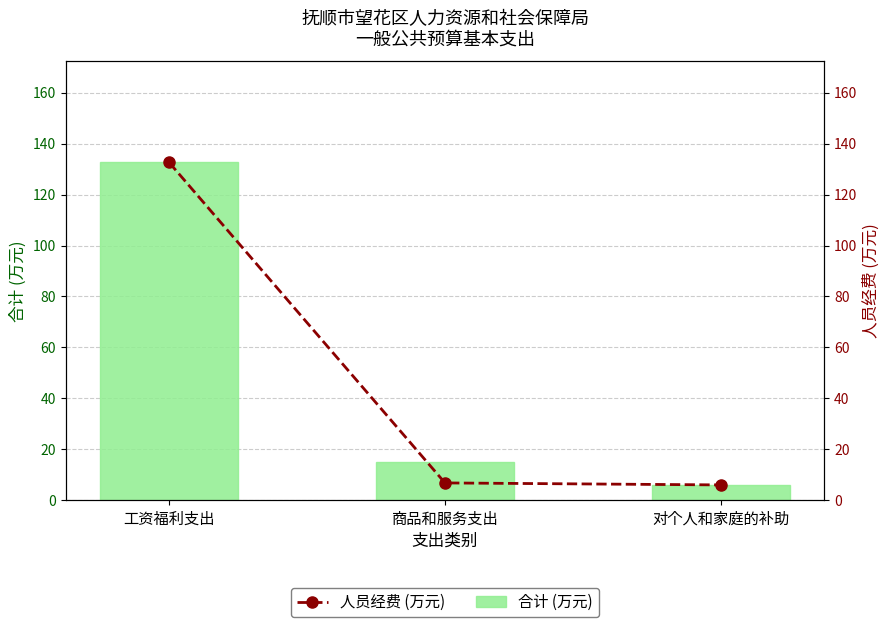

What is the sum of the 人员经费 (万元) values at 对个人和家庭的补助 and 商品和服务支出?

12.9